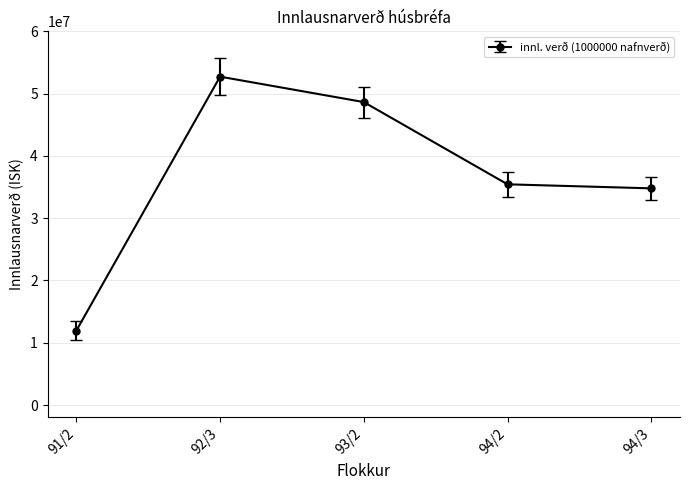

Reading left to right, list all the values displayed in this chart.

11947340	52723850	48641500	35437750	34789900